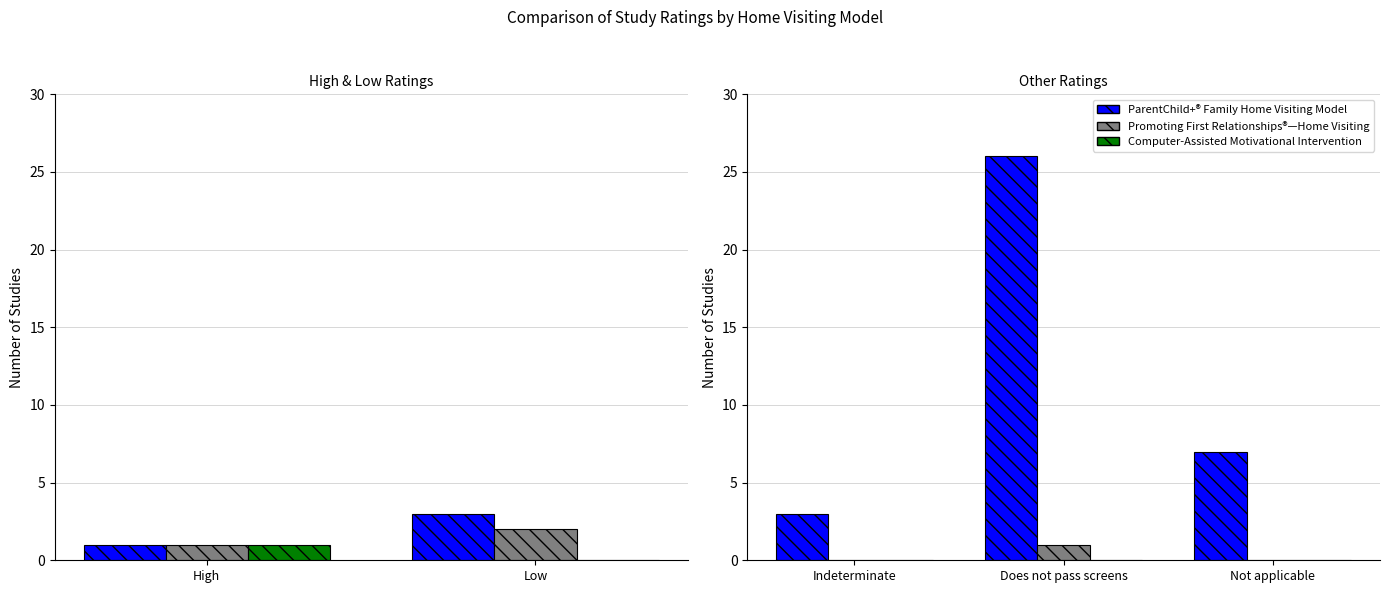

What are all the series names shown in the legend?

ParentChild+®, Promoting First Relationships®, Computer-Assisted Motivational